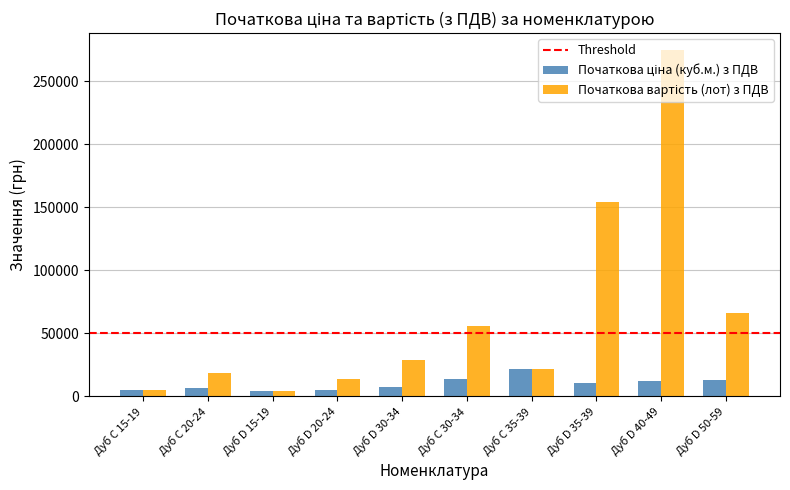

What is the minimum value shown in the chart?

4380